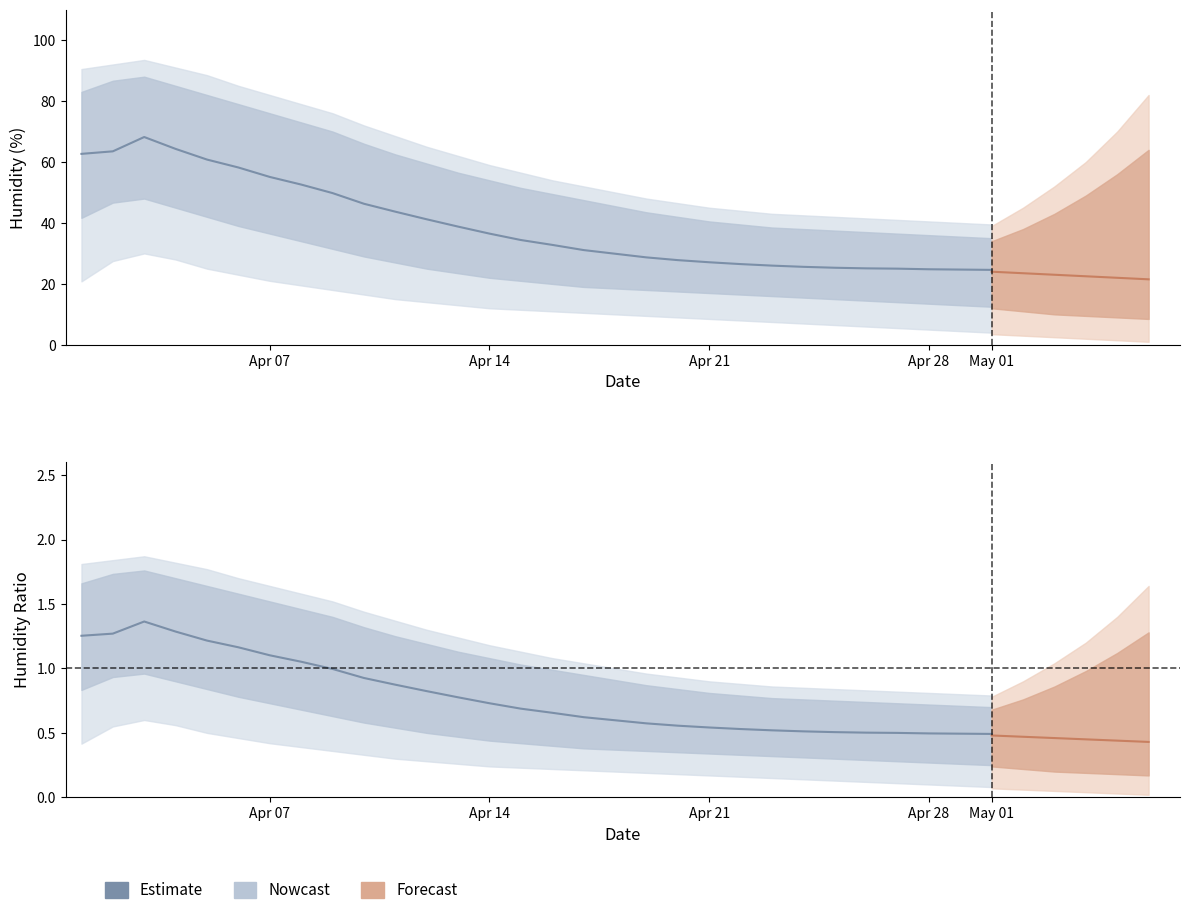

True or false: humid_mean has more than 1 points higher than both neighbors.

False